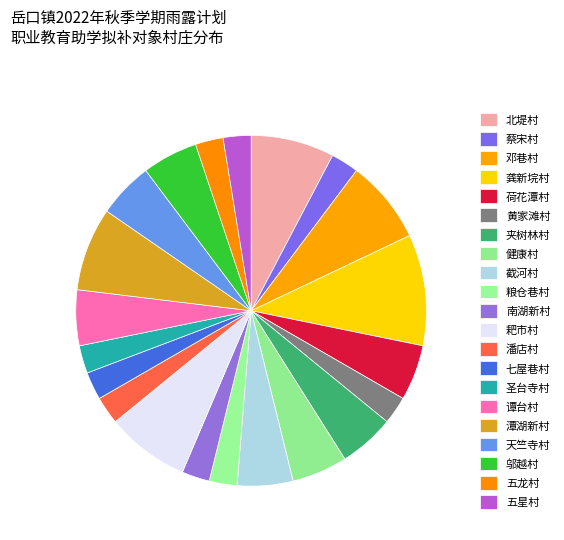

Is it true that 蔡宋村 is 3% of the pie?

True